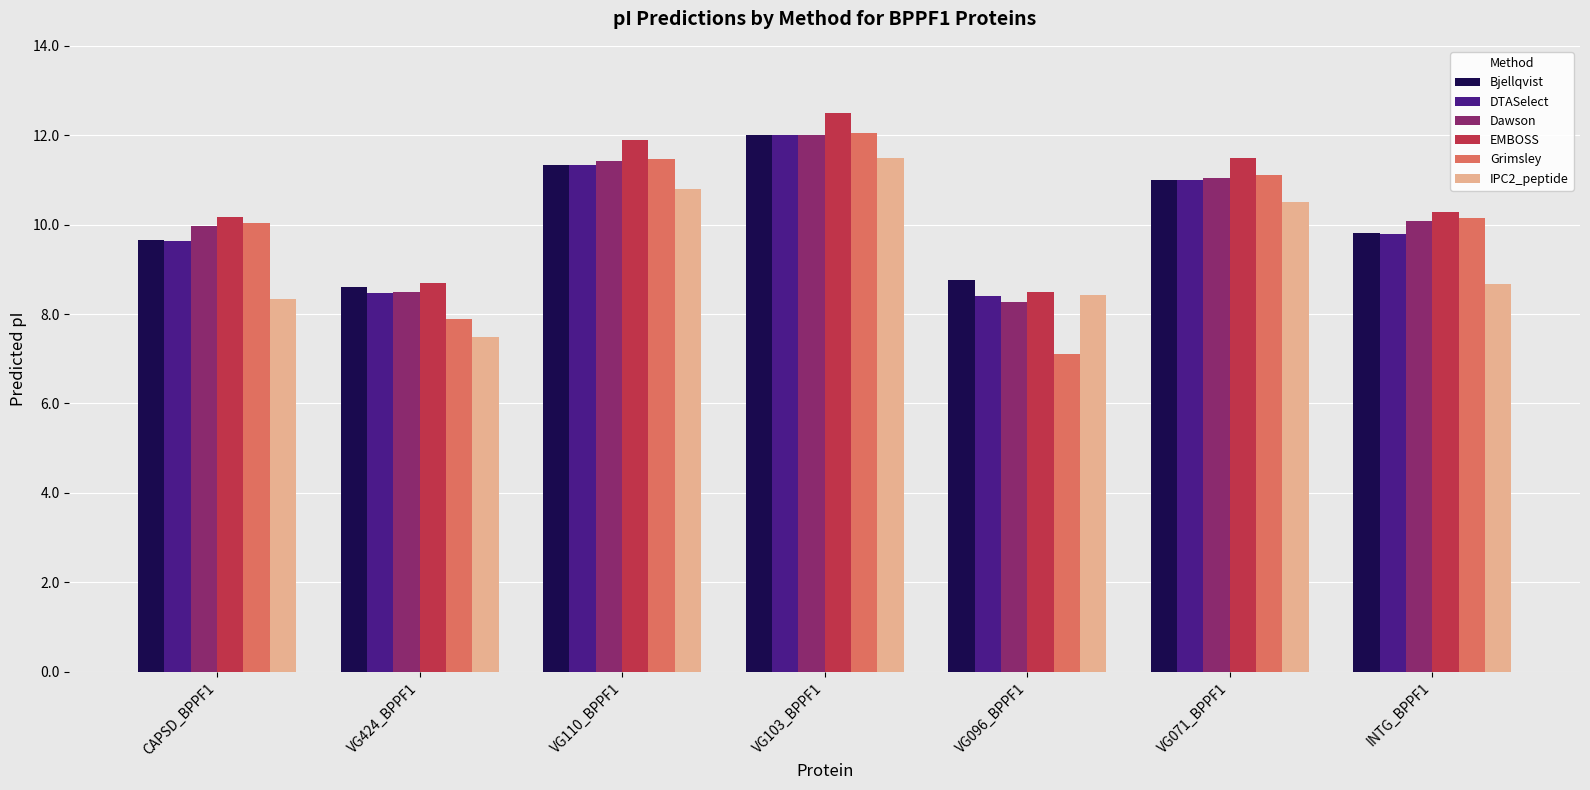

How many data points in DTASelect are above 9?

5